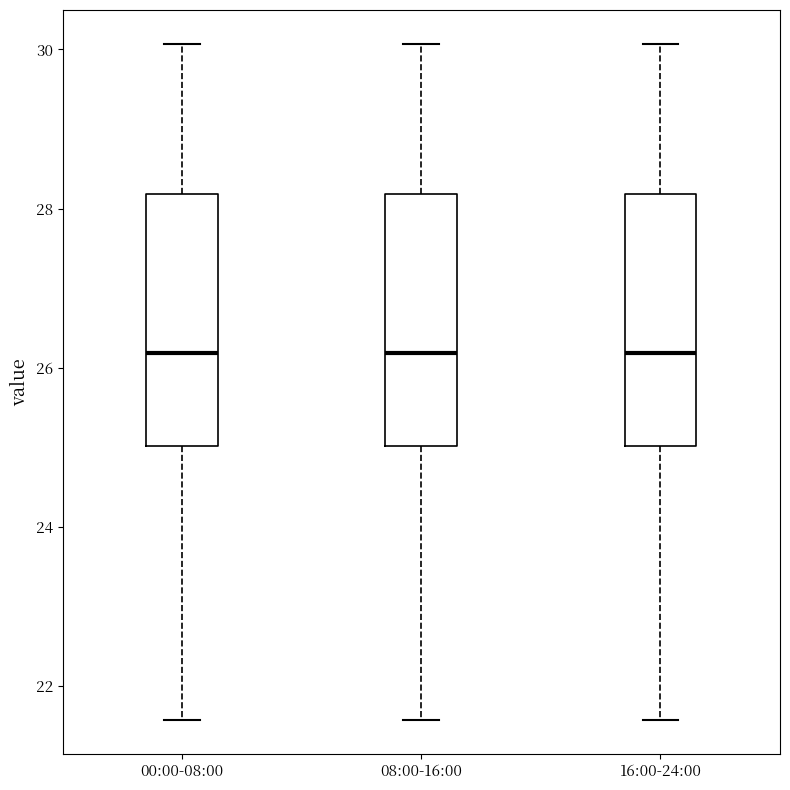

Reading left to right, transcribe this box plot: for each box, give where its median line is, the range the box spans, and where its two whiskers end, as read against the y-axis. The values are not printed on the chart, so give them approximately, as read against the axis.

00:00-08:00: median 26.2, box 25.0 to 28.2, whiskers 21.6 to 30.0
08:00-16:00: median 26.2, box 25.0 to 28.2, whiskers 21.6 to 30.0
16:00-24:00: median 26.2, box 25.0 to 28.2, whiskers 21.6 to 30.0